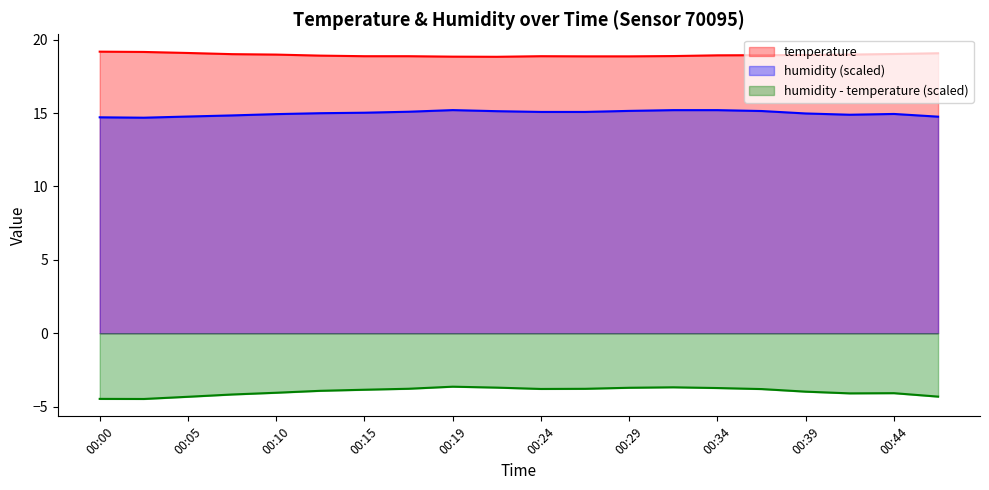

Between 00:32 and 00:41, which is larger?

00:41